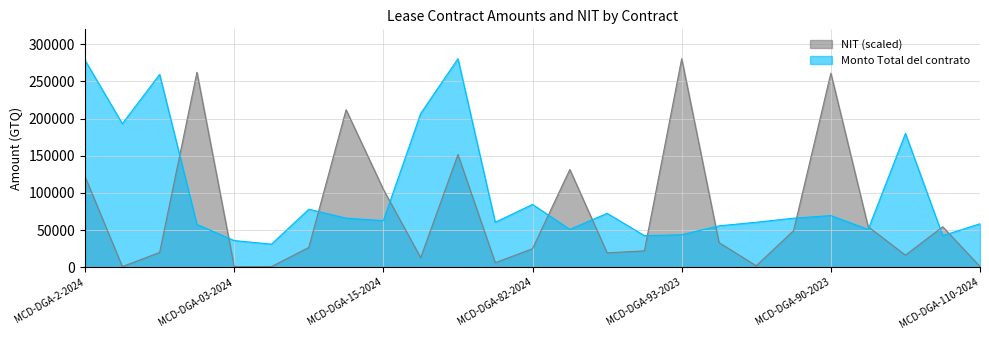

Which series changed the most between MCD-DGA-89-2024 and MCD-DGA-110-2024?

NIT